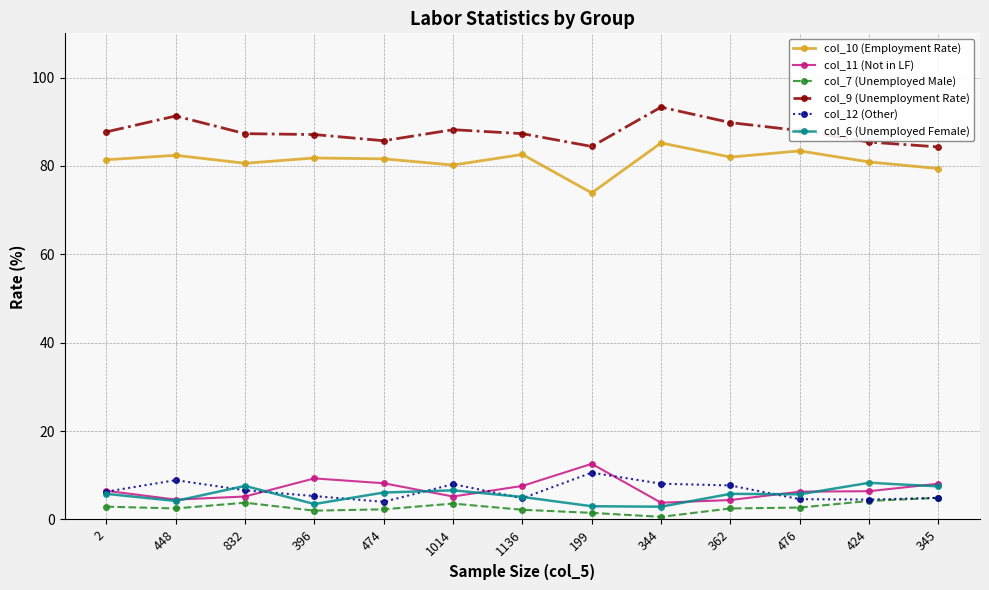

Is it true that col_11 (Not in LF) equals 7.8 at 199?

False